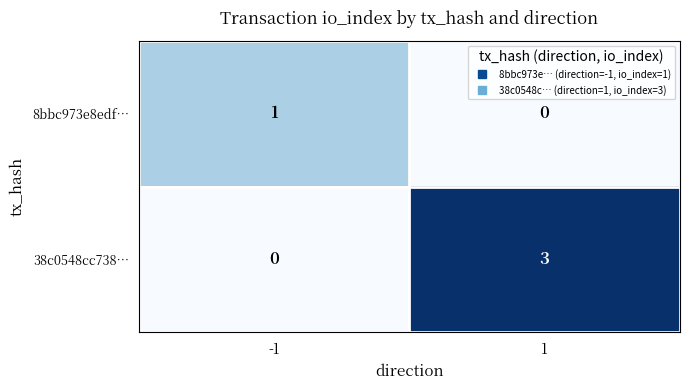

List the series in order of their overall mean, highest first.

38c0548cc738…, 8bbc973e8edf…